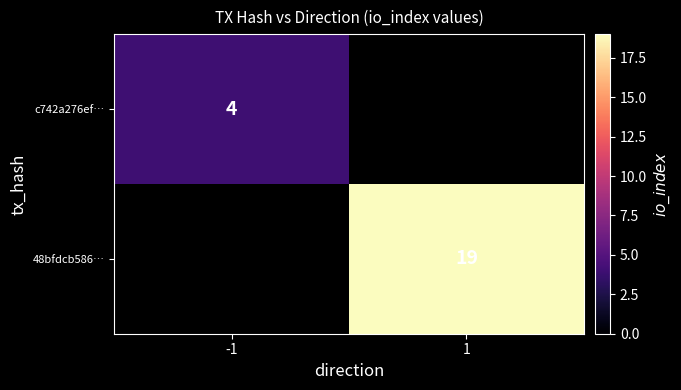

Is it true that 48bfdcb586… equals 11 at 1?

False